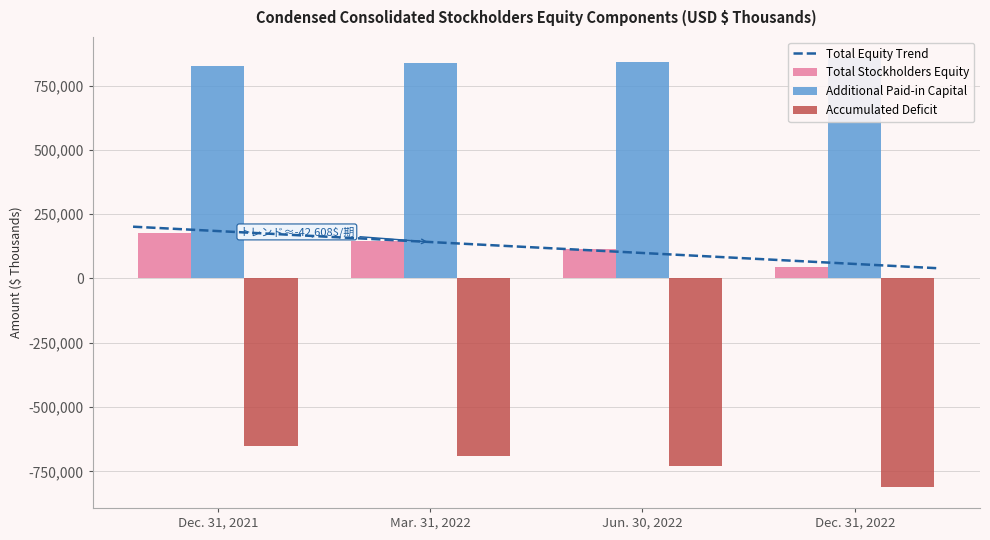

Reading right to left, what are all the values shown in this chart?

Total Stockholders Equity: 45814	112665	145305	176962
Additional Paid-in Capital: 855694	842602	835845	827028
Accumulated Deficit: -809296	-728492	-689253	-649753